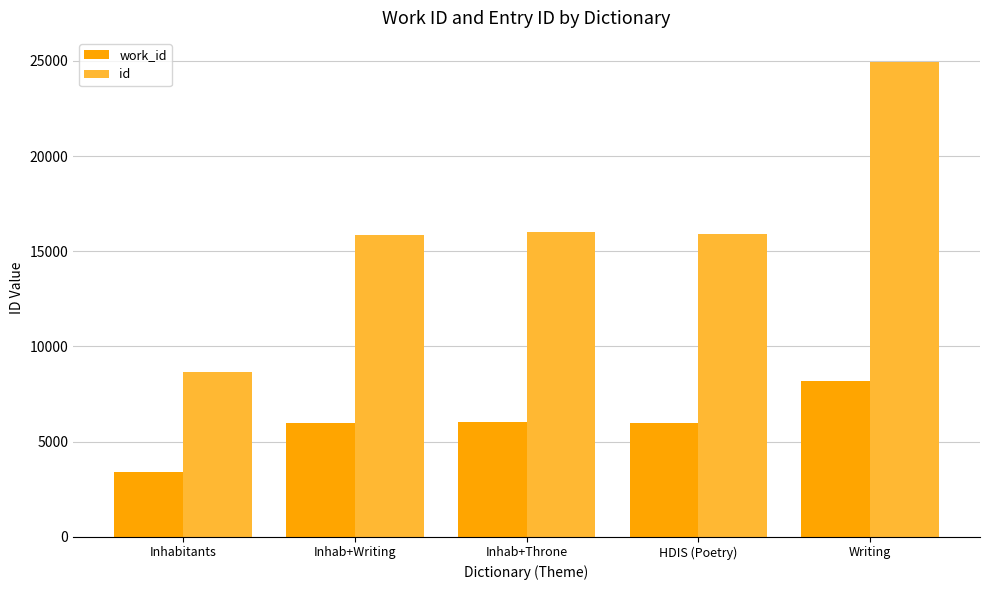

The work_id series shows 5960 at Inhab+Writing. True or false?

True